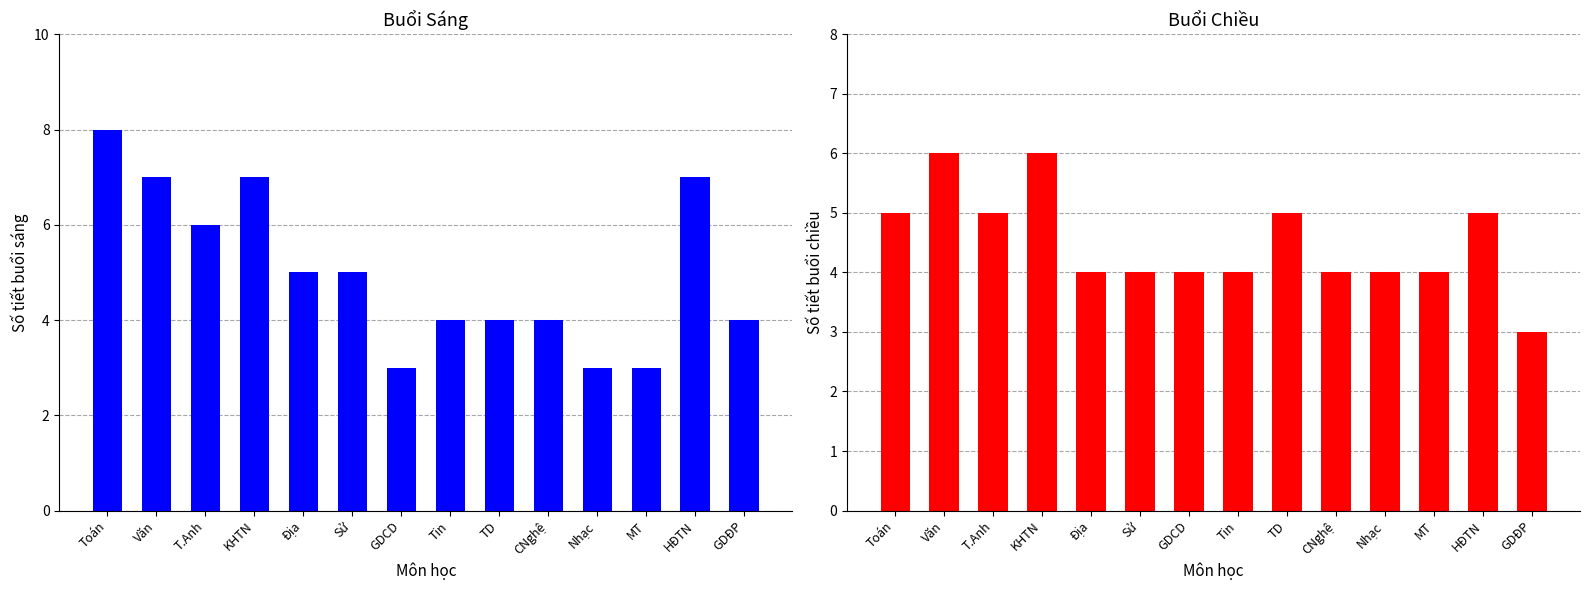

At which label does Buổi Chiều first exceed 4?

Toán